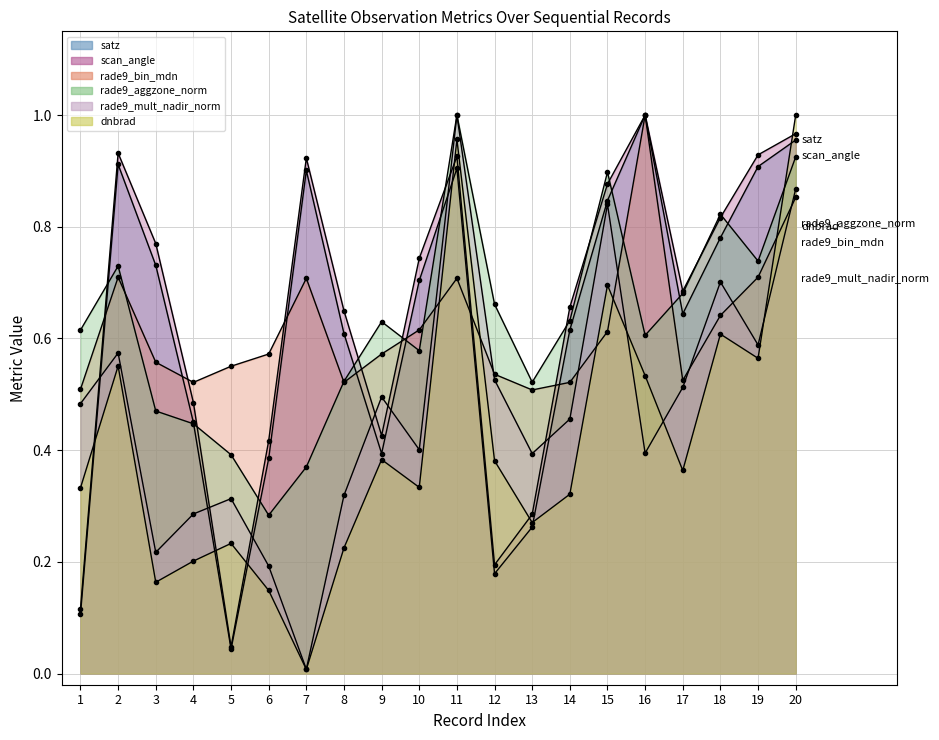

Where is the first local minimum for rade9_bin_mdn?

4